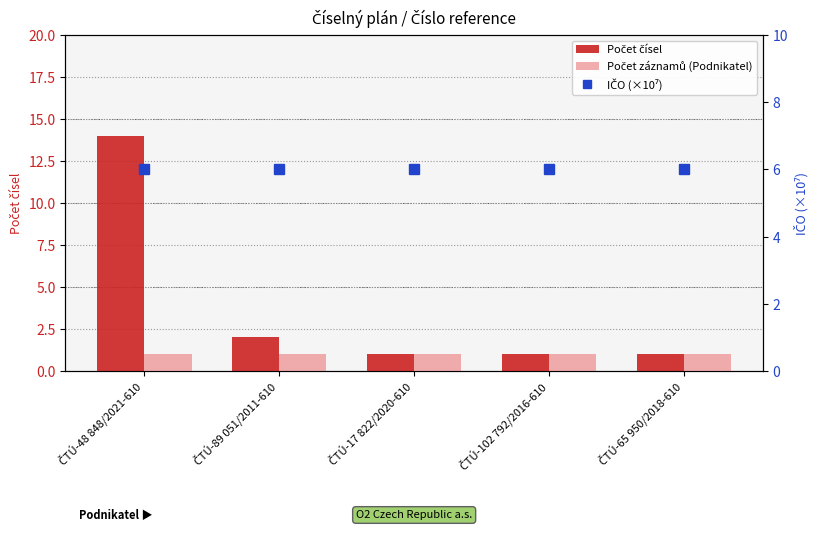

At ČTÚ-102 792/2016-610, list the series in order from largest to smallest.

IČO (×10⁷), Počet čísel, Počet záznamů (Podnikatel)